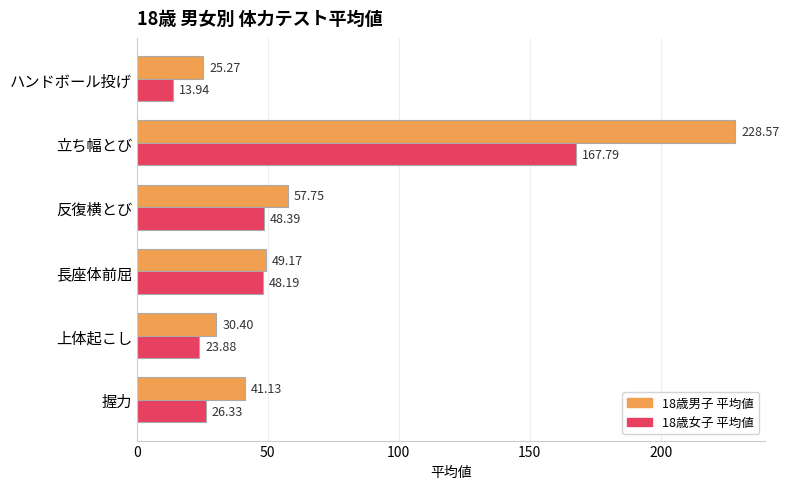

What is the difference between the highest and lowest values at ハンドボール投げ?

11.3